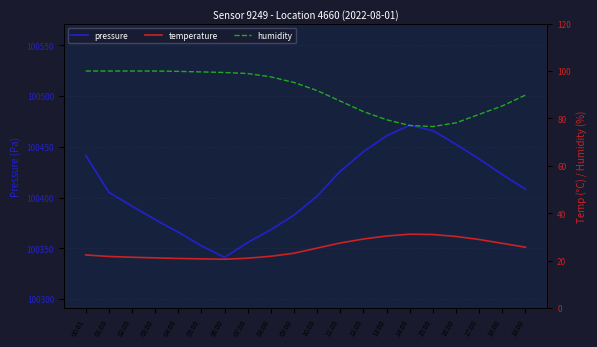

What is the minimum value shown in the chart?

20.6